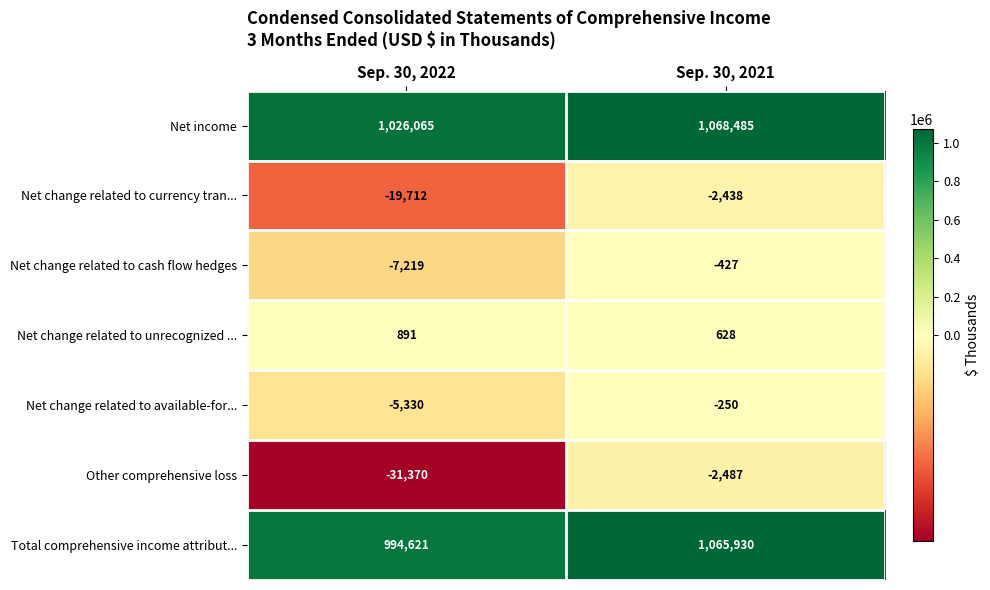

At how many categories does at least one series exceed 916552?

2